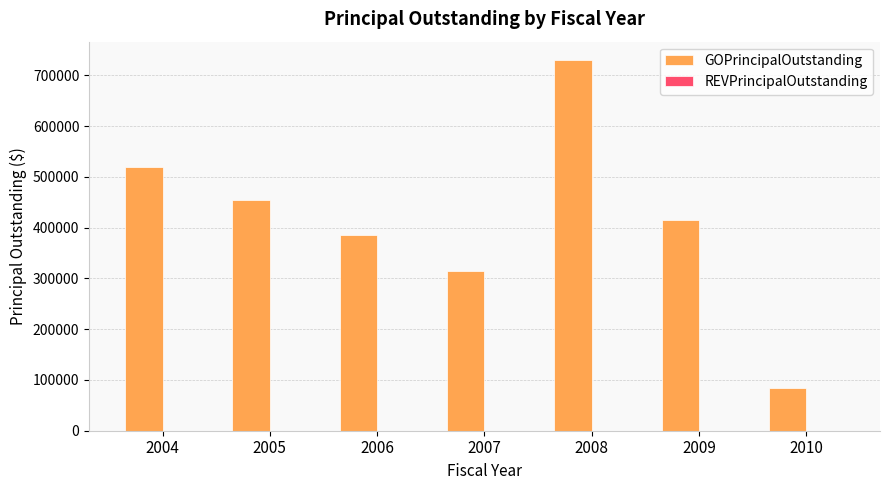

Reading left to right, list all the values displayed in this chart.

2004=520000	2005=455000	2006=385000	2007=315000	2008=730000	2009=415000	2010=85000